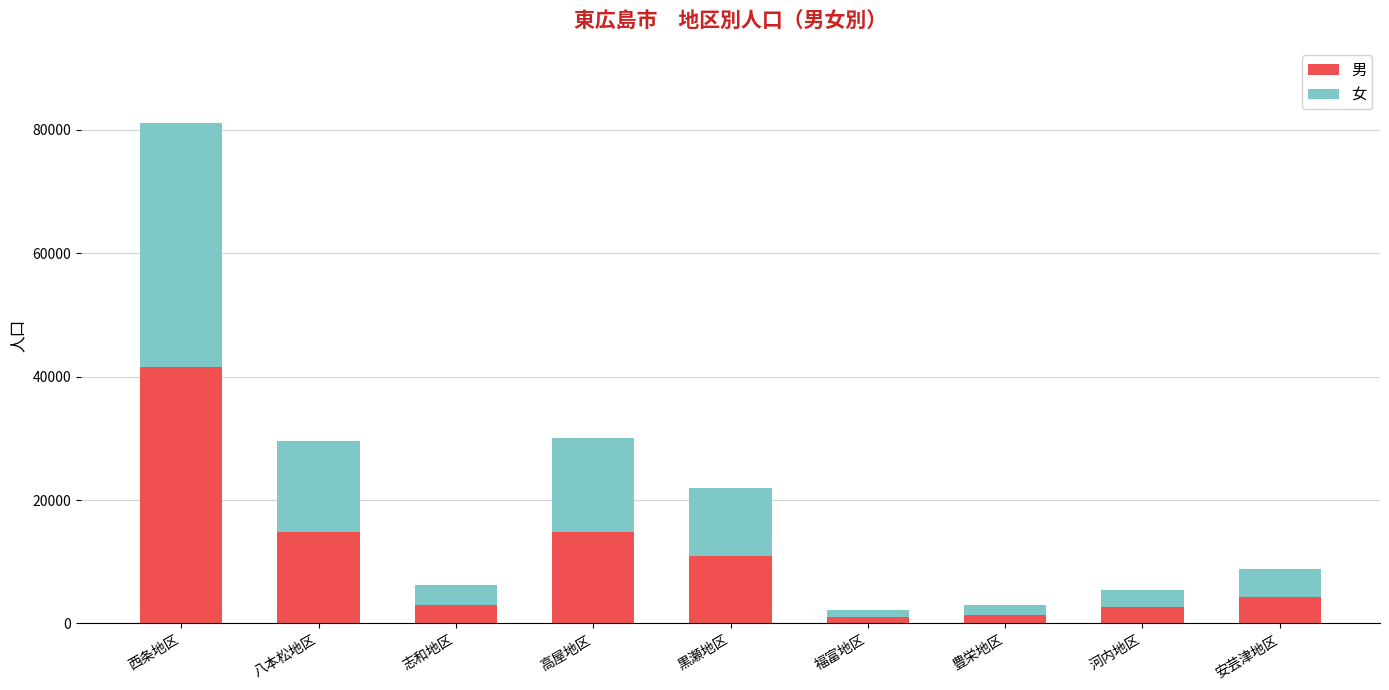

What is the highest value of the 男 series?

41625